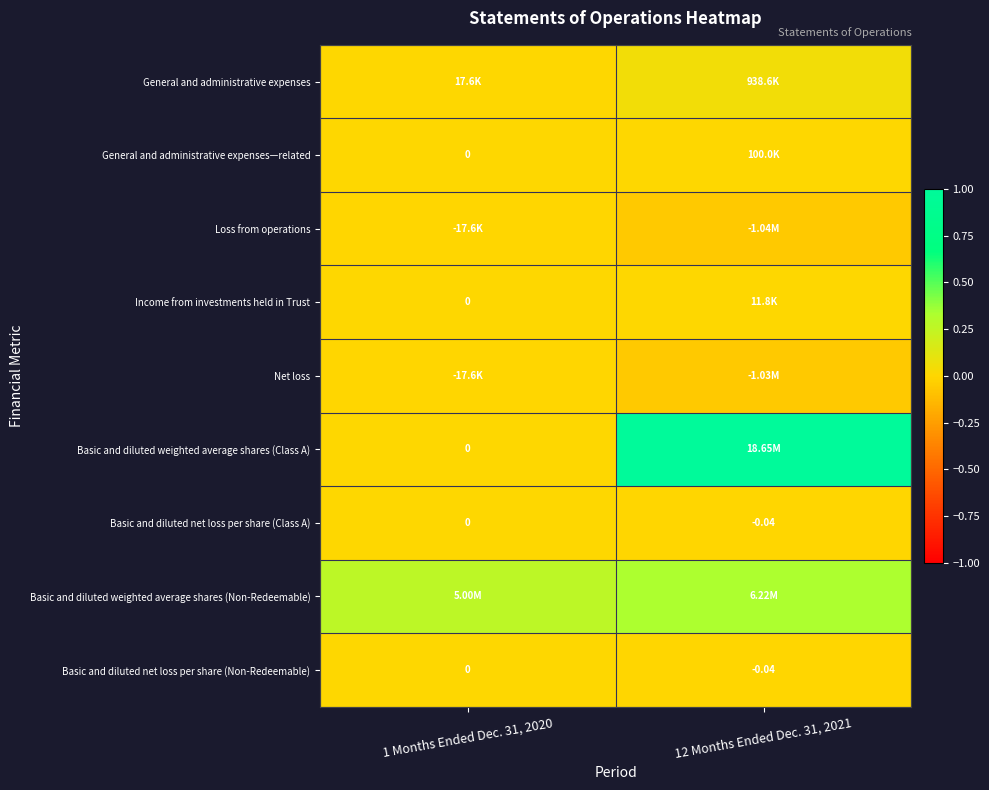

How many values in the Basic and diluted net loss per share (Non-Redeemable) series are below 0?

1